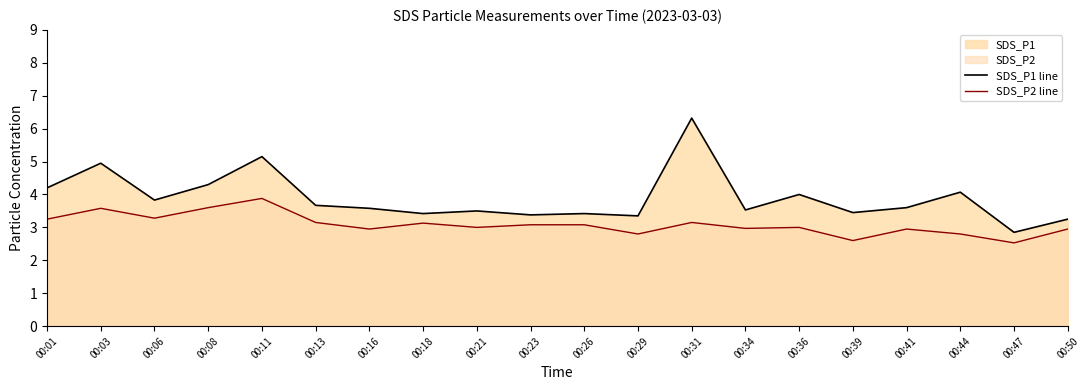

Is it true that SDS_P2 line equals 1.3 at 00:13?

False